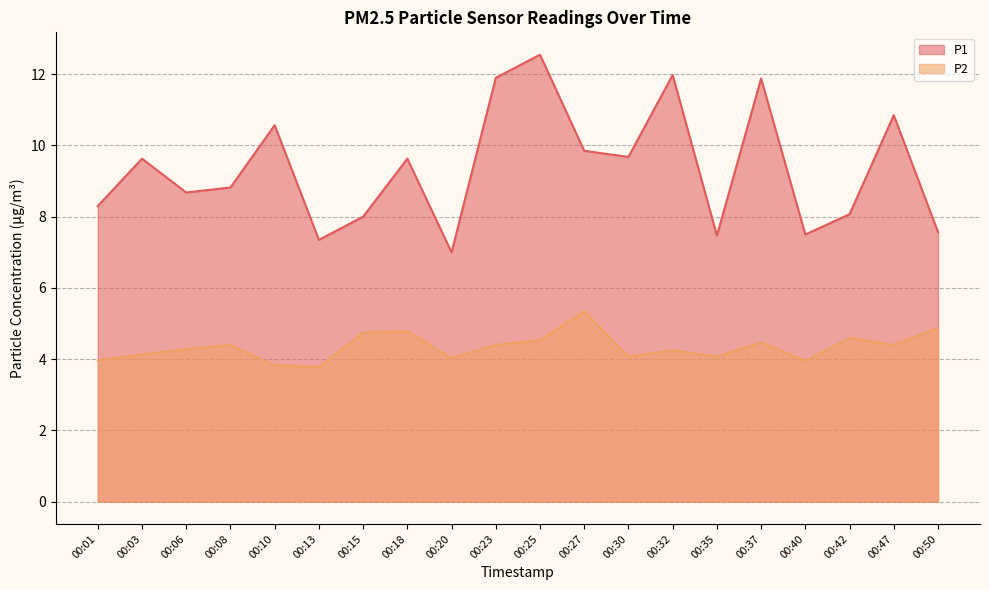

What is the value of the P2 point at the 4th from the left?

4.4